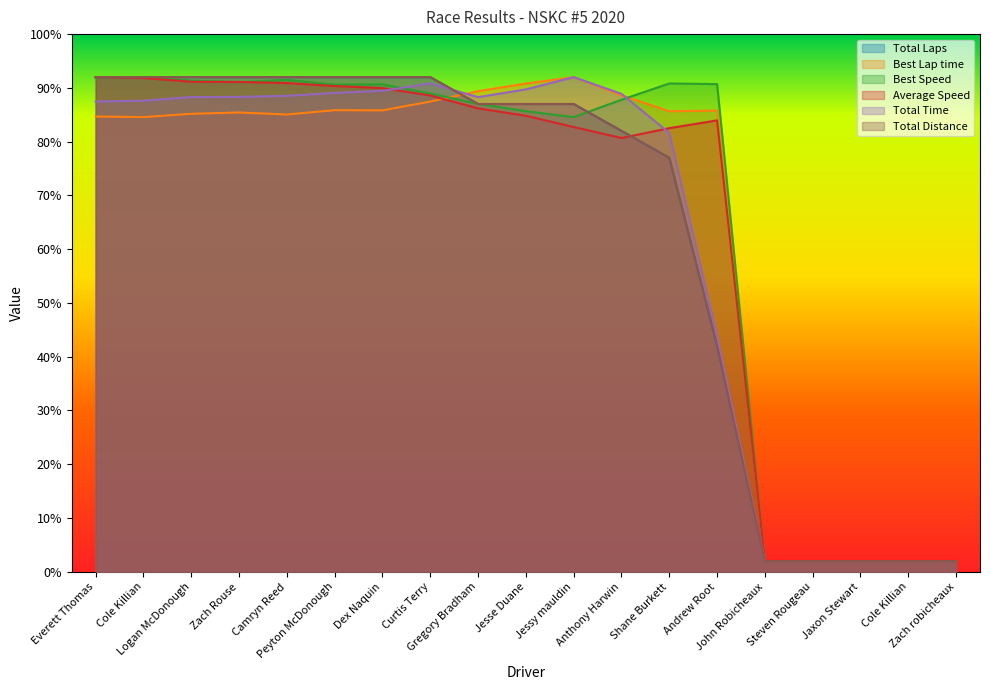

Reading left to right, extract all data points from this chart.

Total Laps: Everett Thomas=92.0	Cole Killian=92.0	Logan McDonough=92.0	Zach Rouse=92.0	Camryn Reed=92.0	Peyton McDonough=92.0	Dex Naquin=92.0	Curtis Terry=92.0	Gregory Bradham=87.0	Jesse Duane=87.0	Jessy mauldin=87.0	Anthony Harwin=82.0	Shane Burkett=77.0	Andrew Root=42.0	John Robicheaux=2.0	Steven Rougeau=2.0	Jaxon Stewart=2.0	Cole Killian=2.0	Zach robicheaux=2.0
Best Lap time: Everett Thomas=84.7	Cole Killian=84.6	Logan McDonough=85.2	Zach Rouse=85.4	Camryn Reed=85.0	Peyton McDonough=85.9	Dex Naquin=85.8	Curtis Terry=87.5	Gregory Bradham=89.4	Jesse Duane=90.8	Jessy mauldin=92.0	Anthony Harwin=88.6	Shane Burkett=85.7	Andrew Root=85.8	John Robicheaux=2.0	Steven Rougeau=2.0	Jaxon Stewart=2.0	Cole Killian=2.0	Zach robicheaux=2.0
Best Speed: Everett Thomas=91.9	Cole Killian=92.0	Logan McDonough=91.3	Zach Rouse=91.1	Camryn Reed=91.5	Peyton McDonough=90.6	Dex Naquin=90.7	Curtis Terry=89.0	Gregory Bradham=87.0	Jesse Duane=85.7	Jessy mauldin=84.6	Anthony Harwin=87.8	Shane Burkett=90.8	Andrew Root=90.7	John Robicheaux=2.0	Steven Rougeau=2.0	Jaxon Stewart=2.0	Cole Killian=2.0	Zach robicheaux=2.0
Average Speed: Everett Thomas=92.0	Cole Killian=91.8	Logan McDonough=91.1	Zach Rouse=91.1	Camryn Reed=90.9	Peyton McDonough=90.3	Dex Naquin=90.0	Curtis Terry=88.6	Gregory Bradham=86.2	Jesse Duane=84.8	Jessy mauldin=82.7	Anthony Harwin=80.7	Shane Burkett=82.5	Andrew Root=84.0	John Robicheaux=2.0	Steven Rougeau=2.0	Jaxon Stewart=2.0	Cole Killian=2.0	Zach robicheaux=2.0
Total Time: Everett Thomas=87.5	Cole Killian=87.6	Logan McDonough=88.3	Zach Rouse=88.3	Camryn Reed=88.5	Peyton McDonough=89.1	Dex Naquin=89.4	Curtis Terry=90.8	Gregory Bradham=88.3	Jesse Duane=89.7	Jessy mauldin=92.0	Anthony Harwin=88.9	Shane Burkett=81.6	Andrew Root=43.7	John Robicheaux=2.0	Steven Rougeau=2.0	Jaxon Stewart=2.0	Cole Killian=2.0	Zach robicheaux=2.0
Total Distance: Everett Thomas=92.0	Cole Killian=92.0	Logan McDonough=92.0	Zach Rouse=92.0	Camryn Reed=92.0	Peyton McDonough=92.0	Dex Naquin=92.0	Curtis Terry=92.0	Gregory Bradham=87.0	Jesse Duane=87.0	Jessy mauldin=87.0	Anthony Harwin=82.0	Shane Burkett=77.0	Andrew Root=42.0	John Robicheaux=2.0	Steven Rougeau=2.0	Jaxon Stewart=2.0	Cole Killian=2.0	Zach robicheaux=2.0